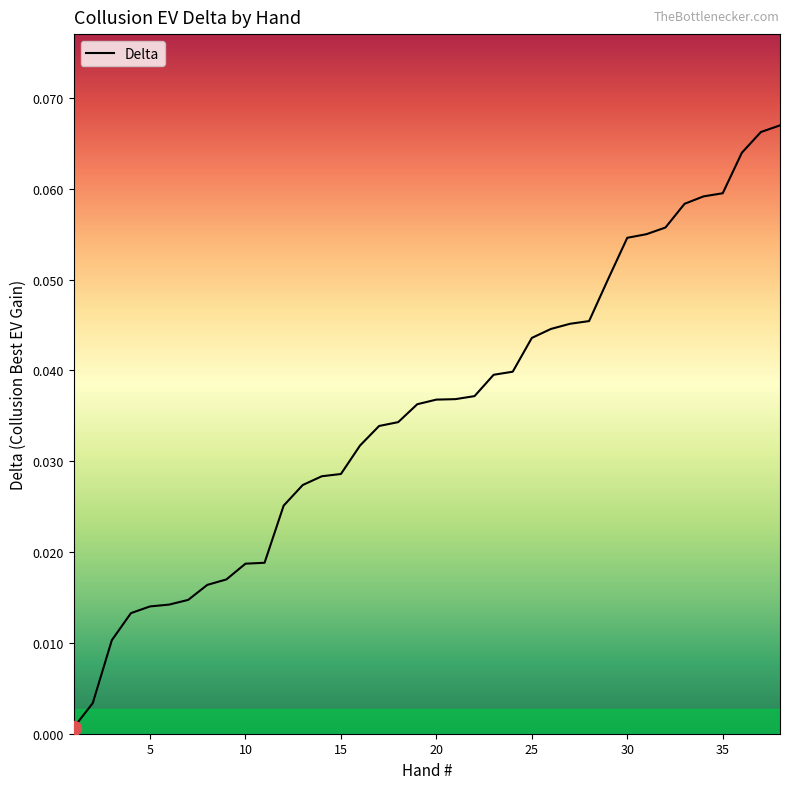

What is the difference between the maximum and second lowest values?

0.1